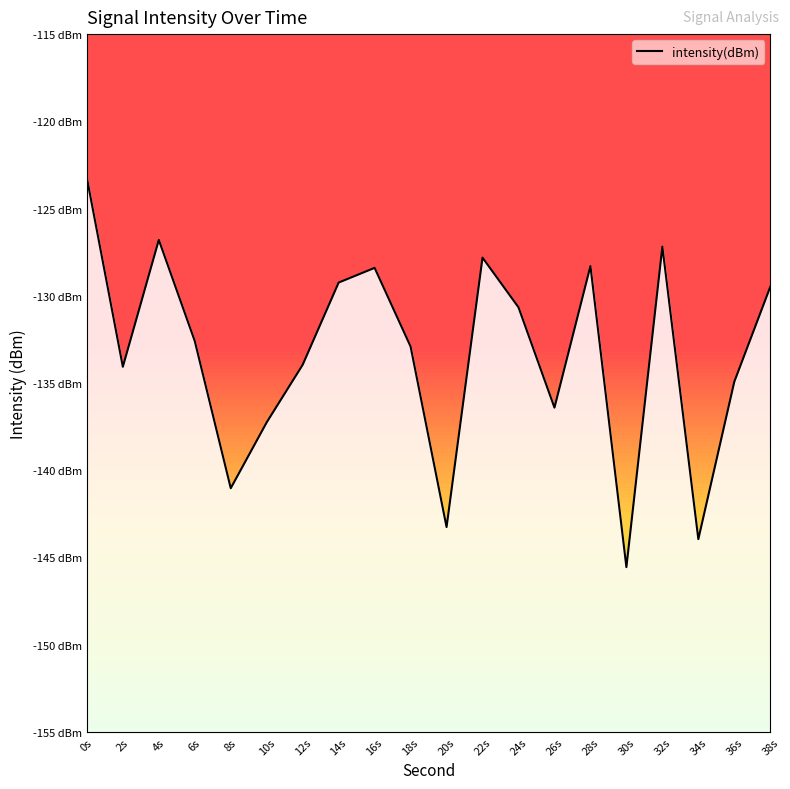

How many values are below -132?

11